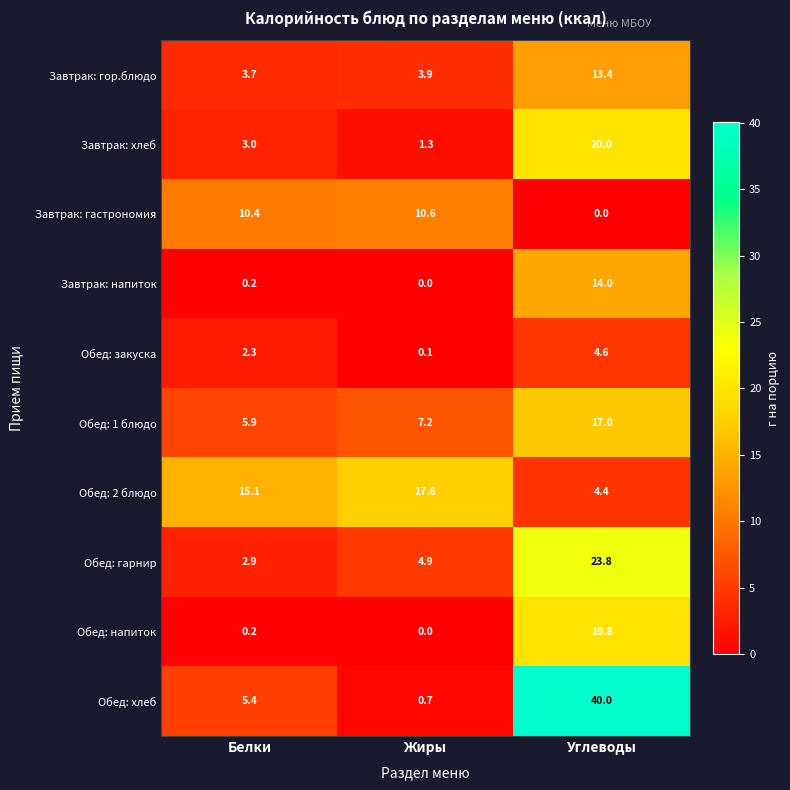

How many data points in Обед: напиток are above 0?

2